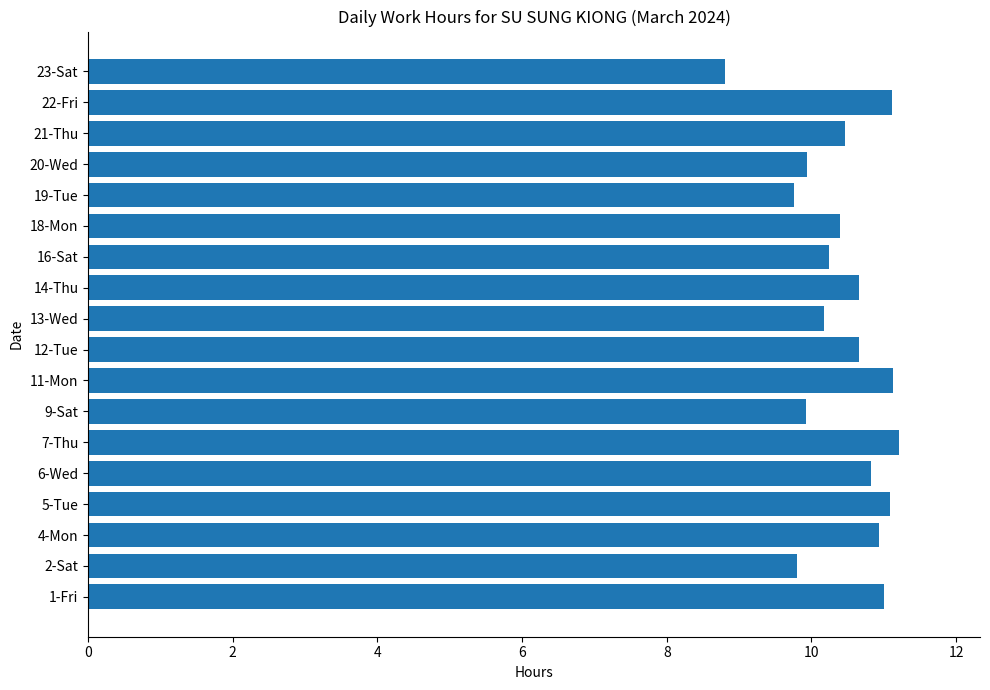

Read the value at 4-Mon.

10.9